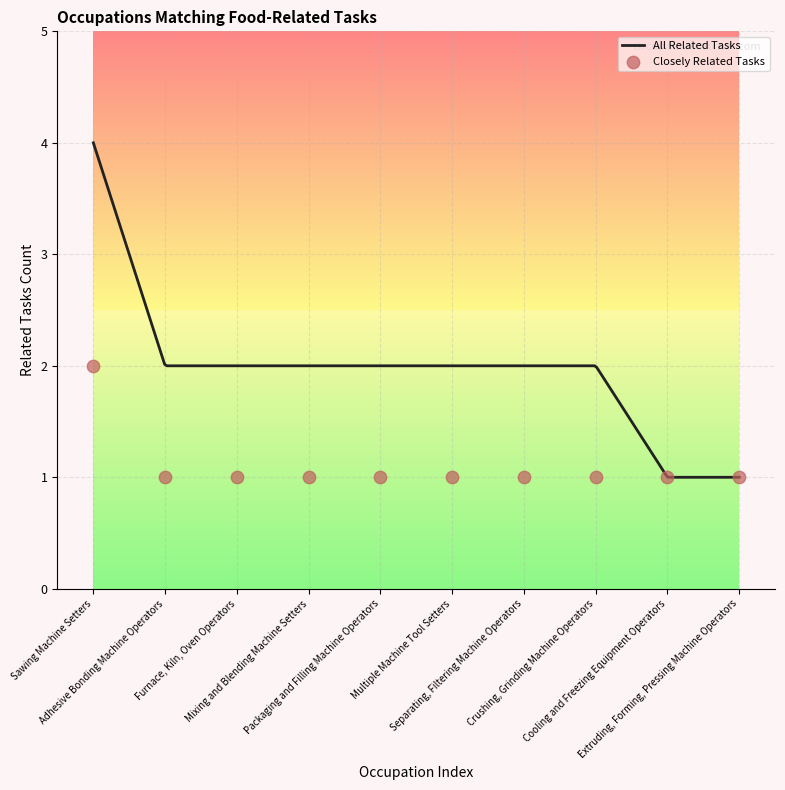

Approximately how many times larger is the value at Mixing and Blending Machine Setters compared to Cooling and Freezing Equipment Operators?

1.0